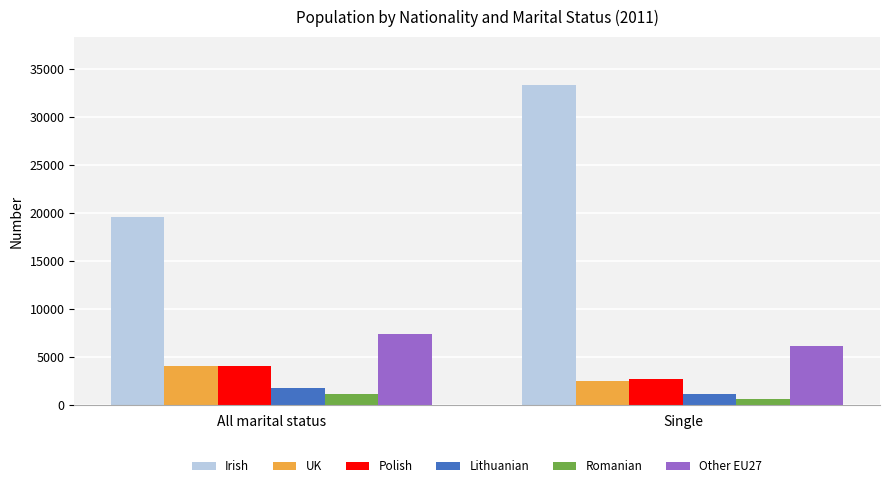

What is the maximum value for Romanian?

1210